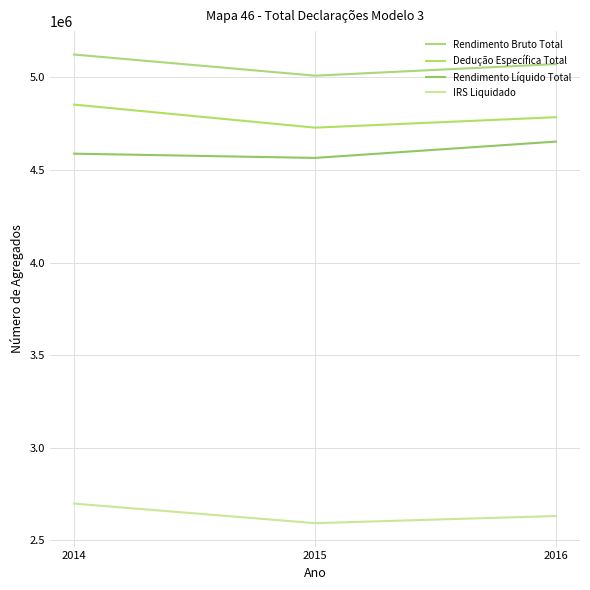

Which series has the widest spread of values?

Dedução Específica Total